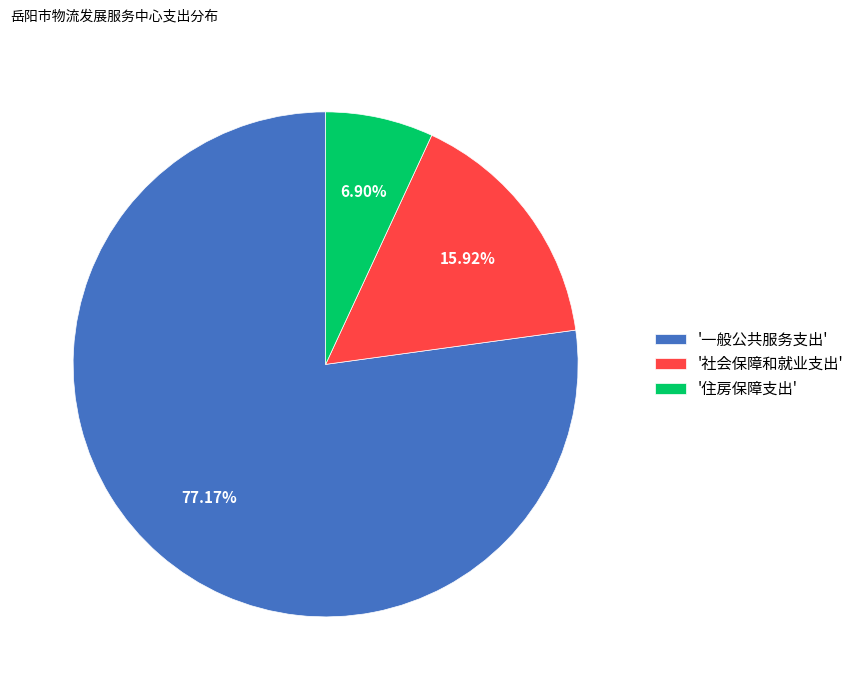

Between '一般公共服务支出' and '社会保障和就业支出', which is larger?

'一般公共服务支出'